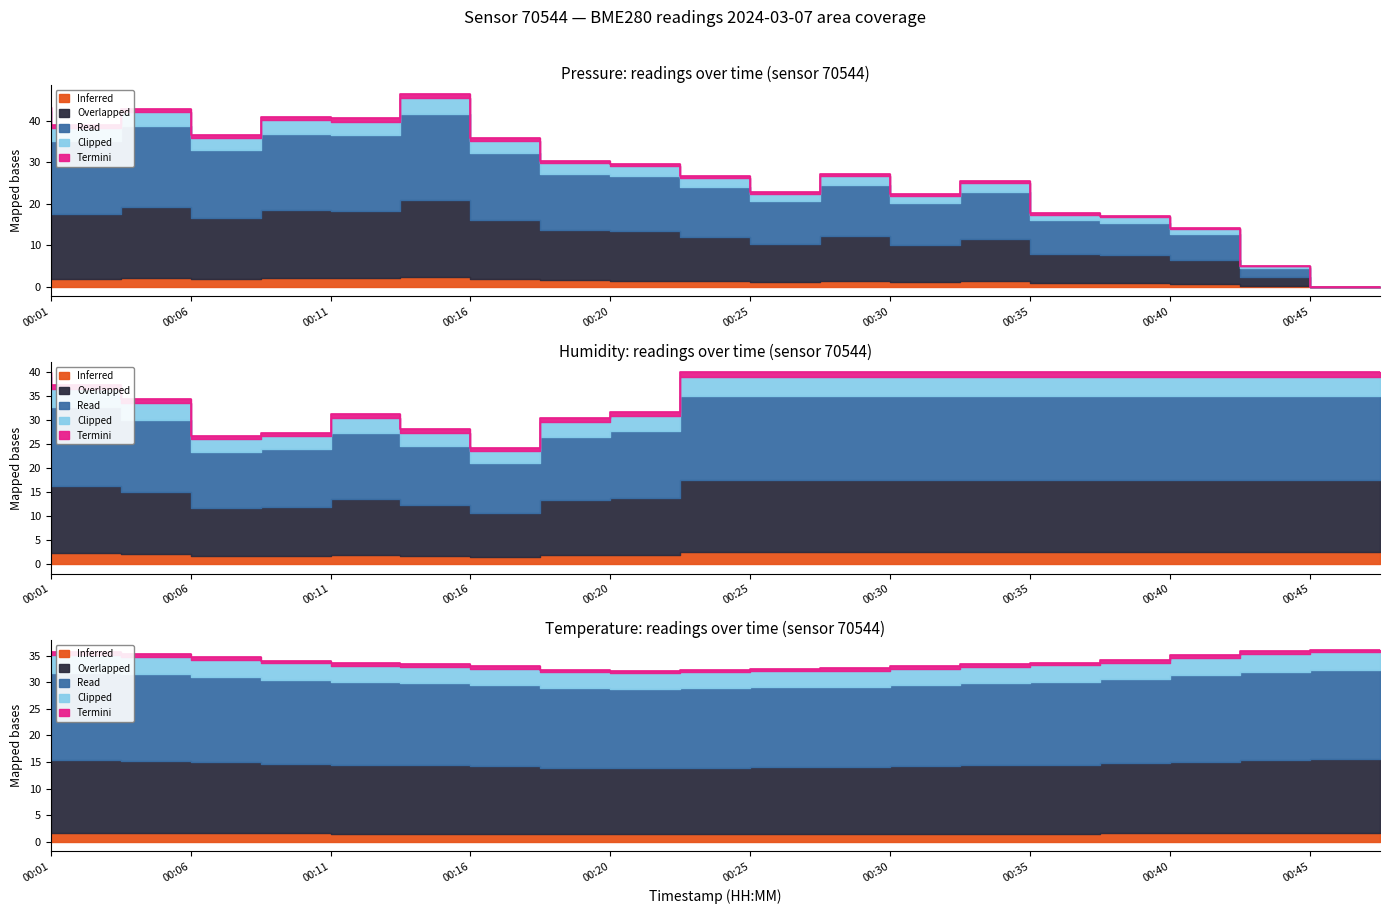

True or false: humidity and temperature intersect in this chart.

True